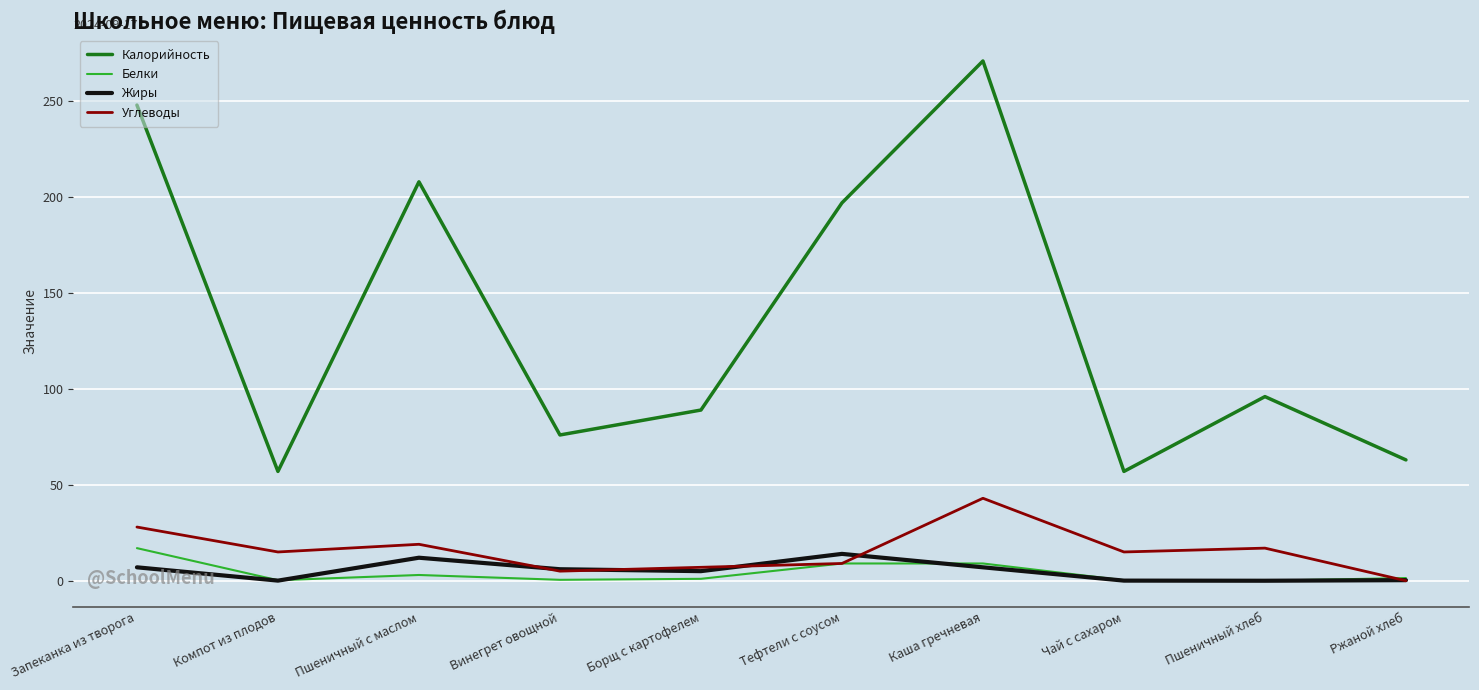

Which category has the highest value in the Углеводы series?

Каша гречневая